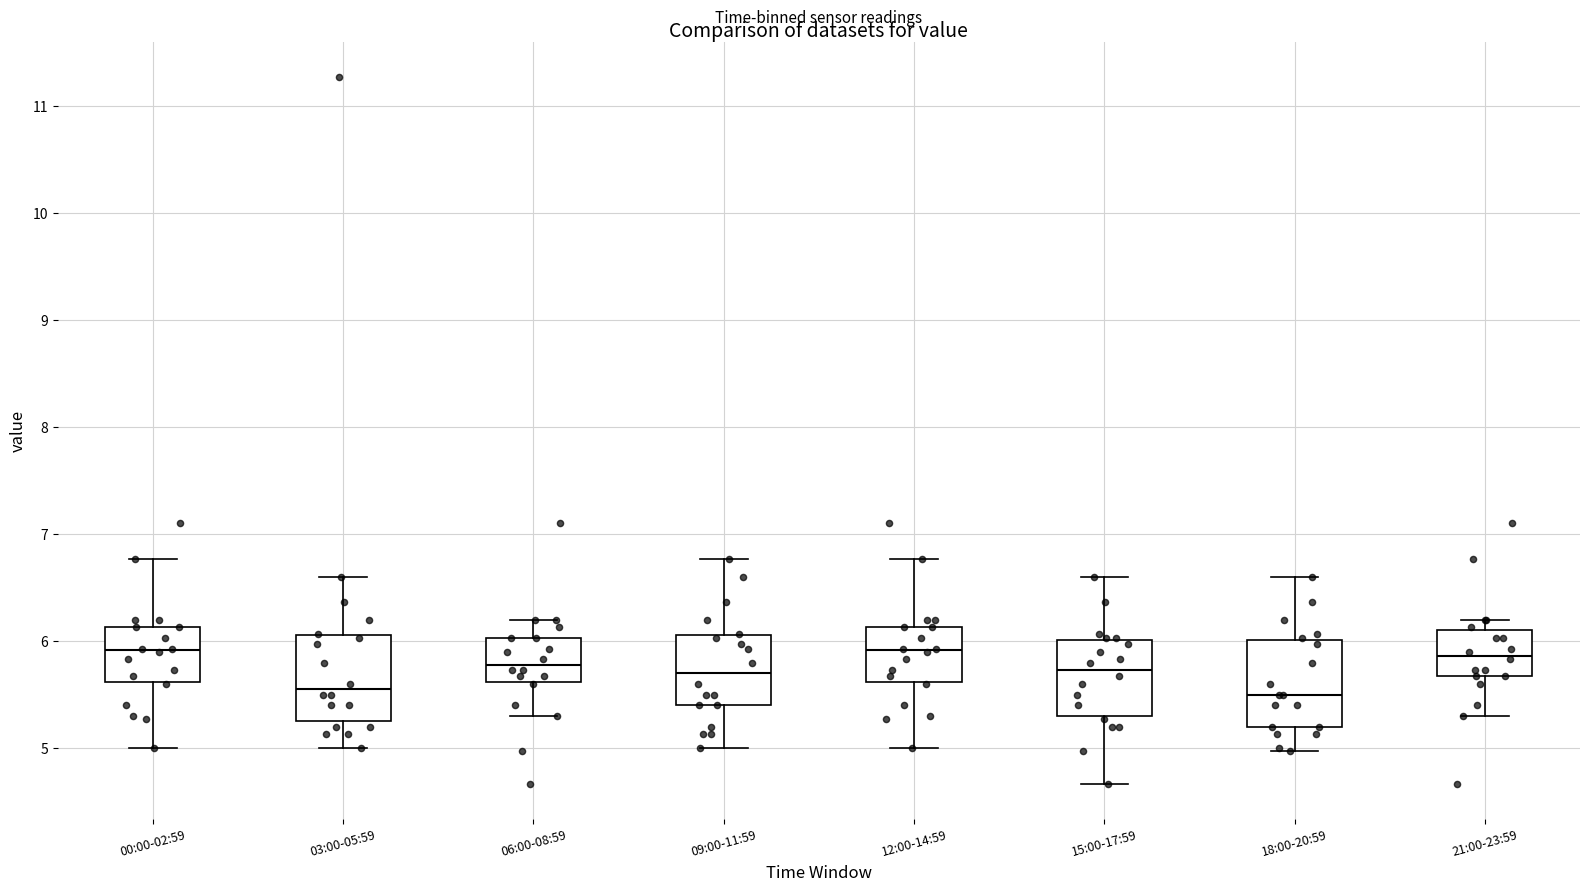

Where does the lower whisker of the box for 06:00-08:59 end on the y-axis? The values are not printed on the chart, so give them approximately, as read against the axis.

5.3